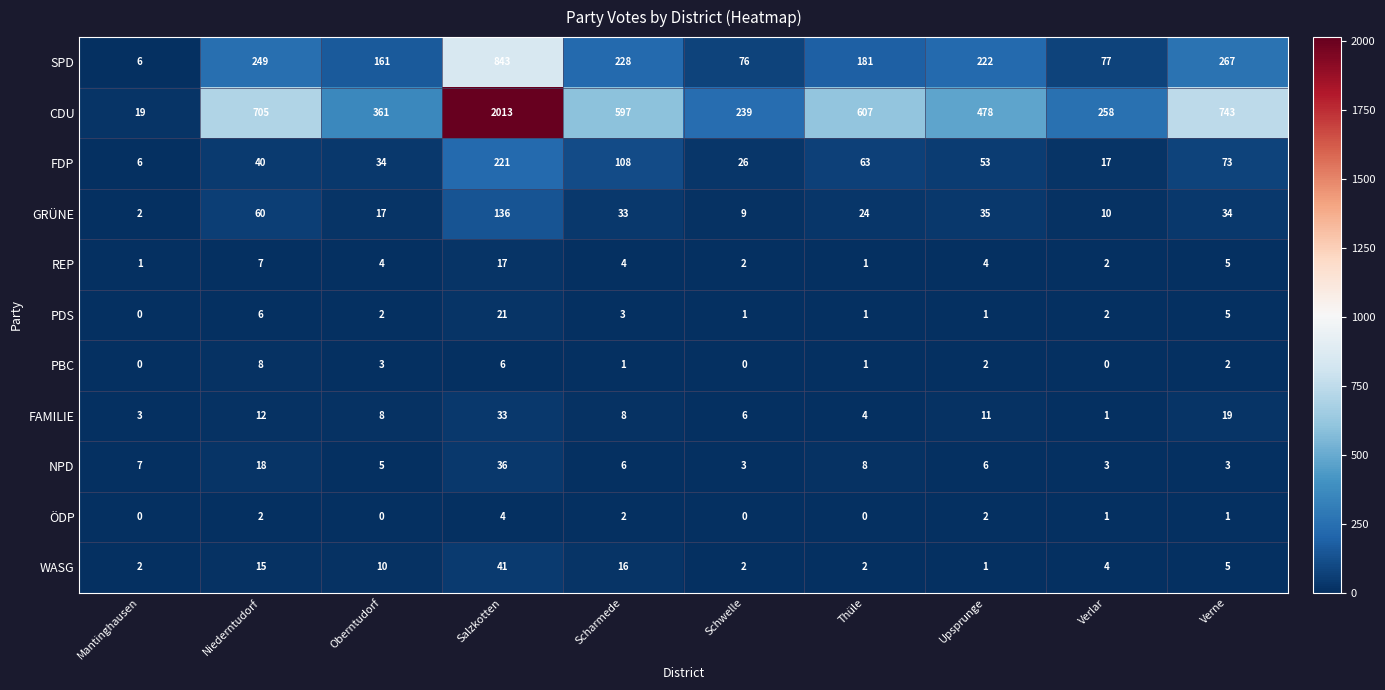

True or false: FDP has a value of 63 at Thüle.

True